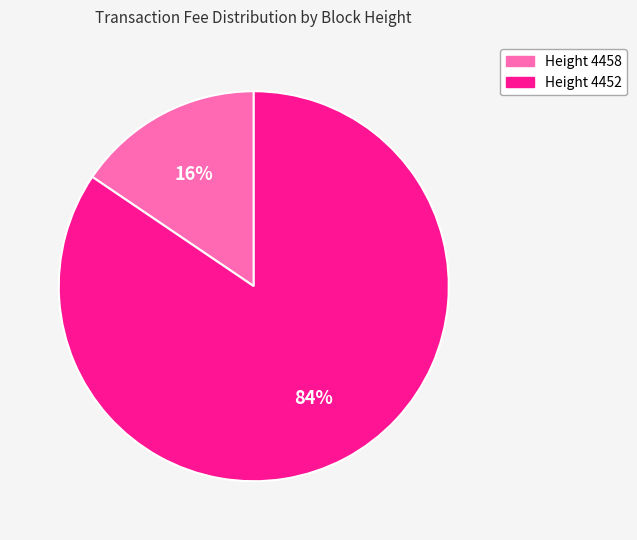

To the nearest percent, what is the average slice percentage?

50%